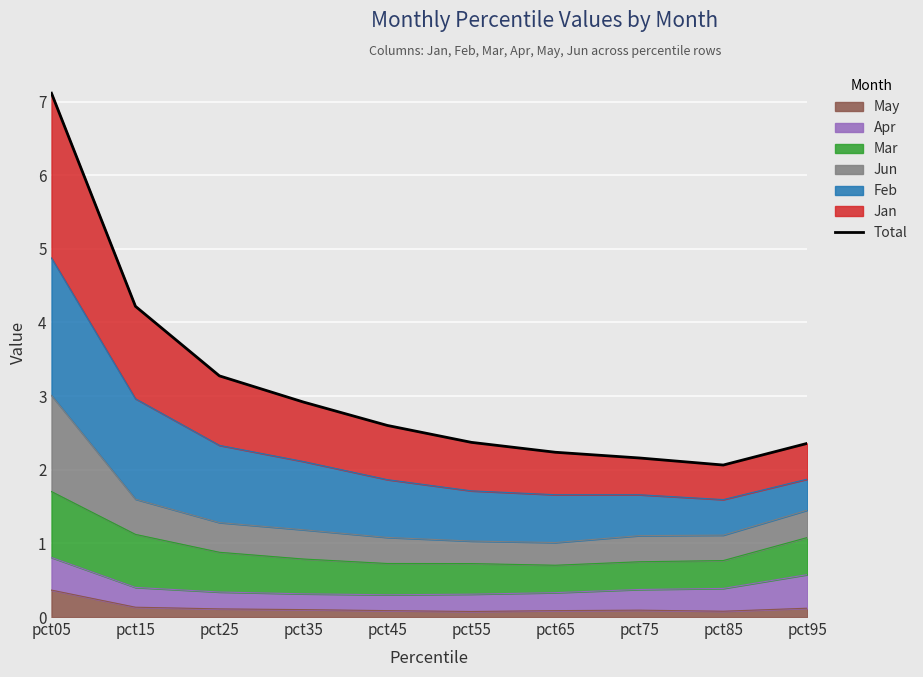

Reading left to right, list all the values displayed in this chart.

7.1	4.2	3.3	2.9	2.6	2.4	2.2	2.2	2.1	2.4